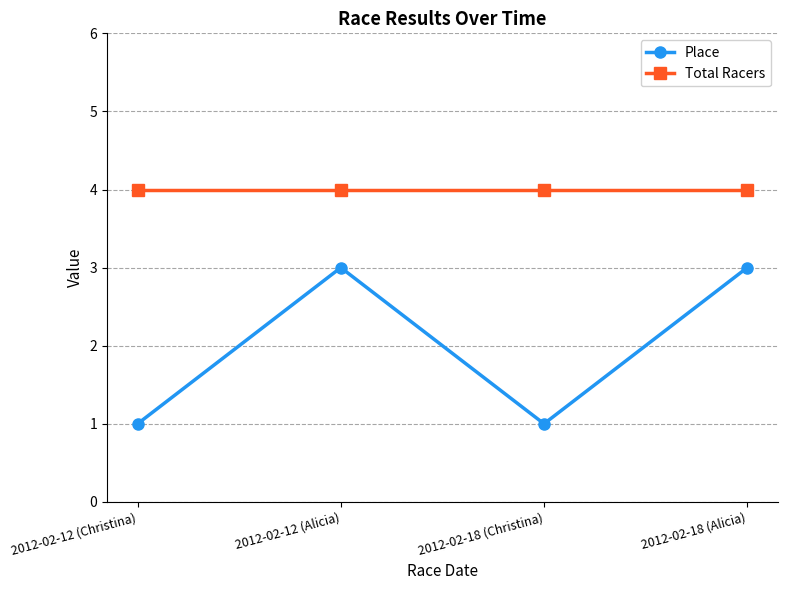

List the series in order of their peak value, highest first.

Total Racers, Place